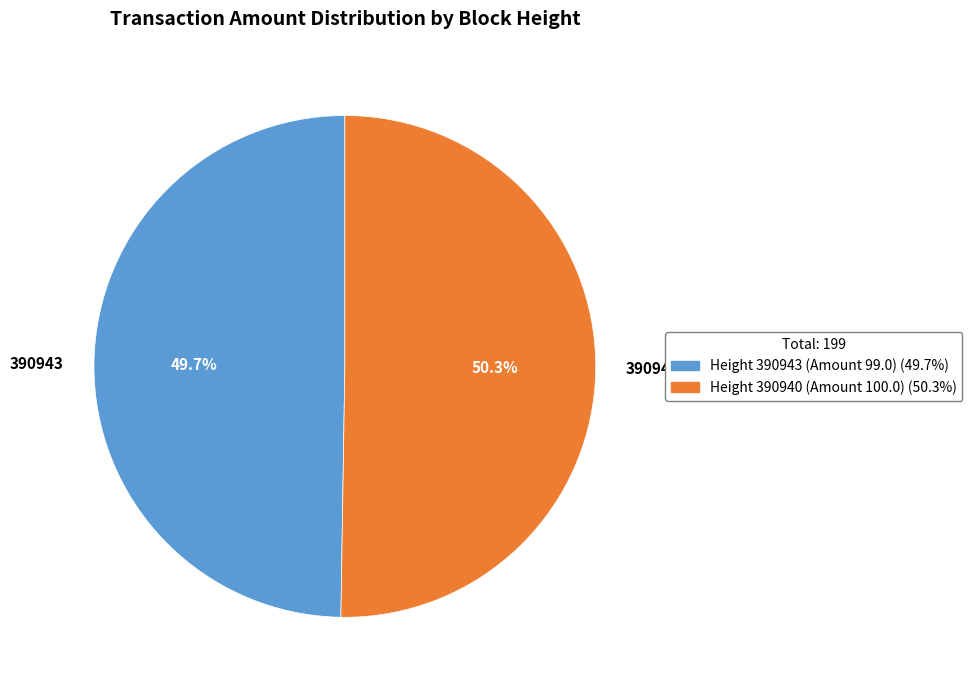

Does any single category account for the majority?

Yes